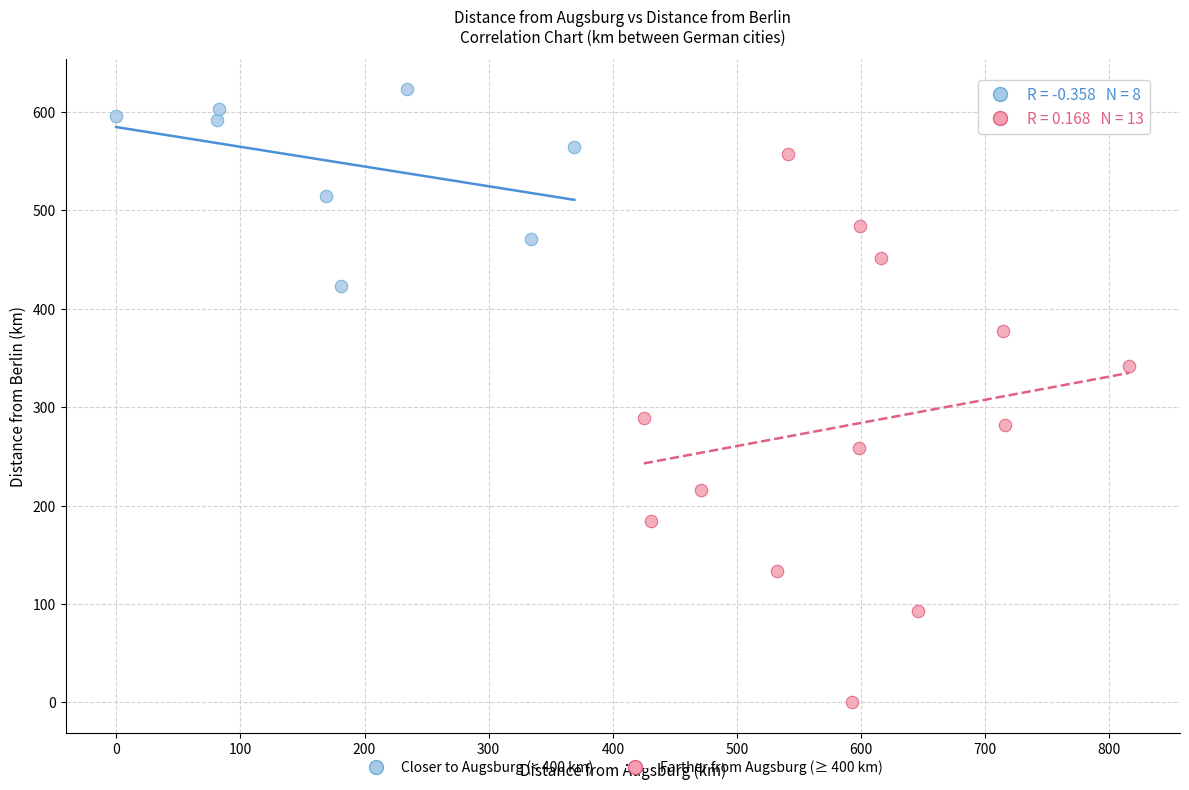

What are all the series names shown in the legend?

Closer to Augsburg (< 400 km), Farther from Augsburg (≥ 400 km)